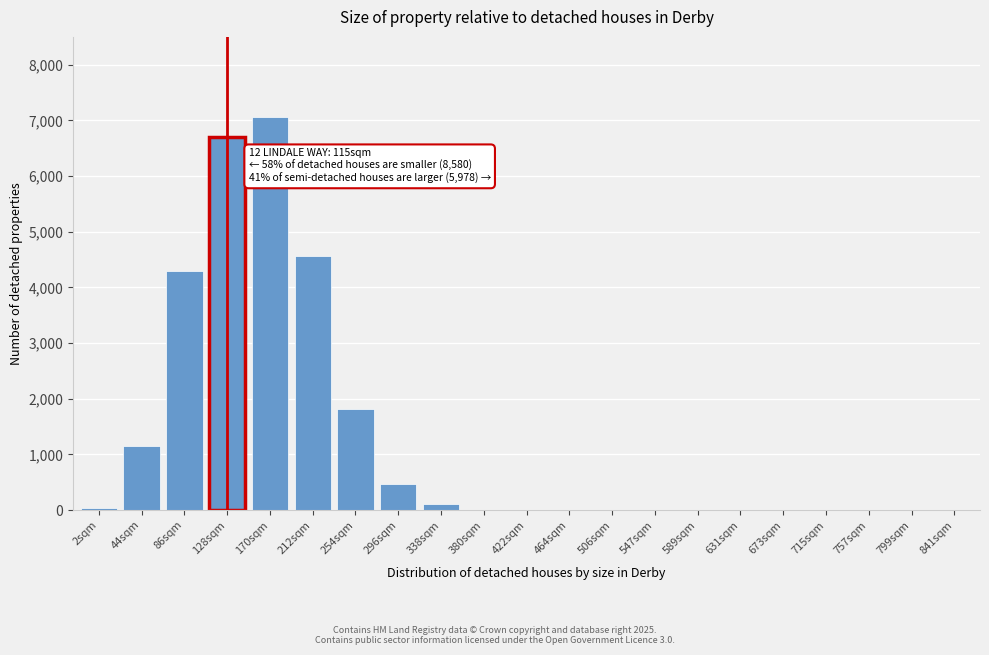

What is the sum of all values?

26220